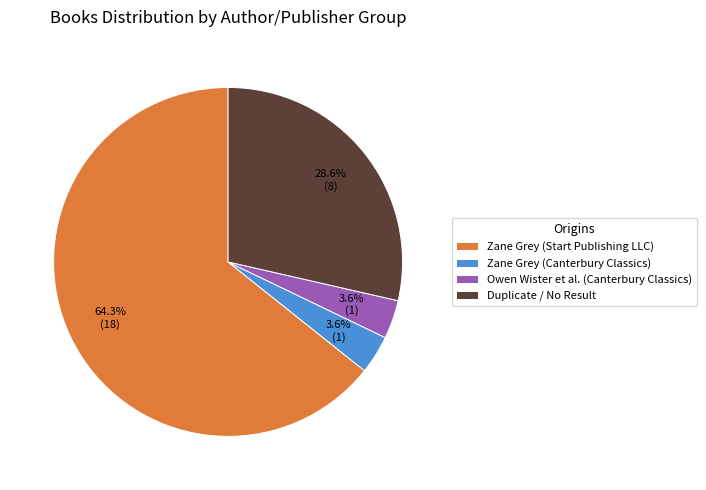

Which has a higher value, Duplicate / No Result or Zane Grey (Canterbury Classics)?

Duplicate / No Result